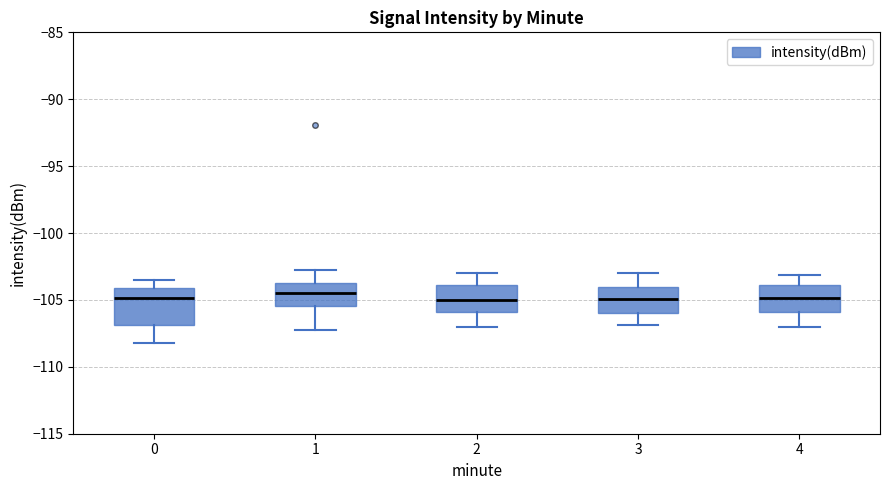

Where does the upper whisker of the box at x = 2 end on the y-axis? The values are not printed on the chart, so give them approximately, as read against the axis.

-103.0